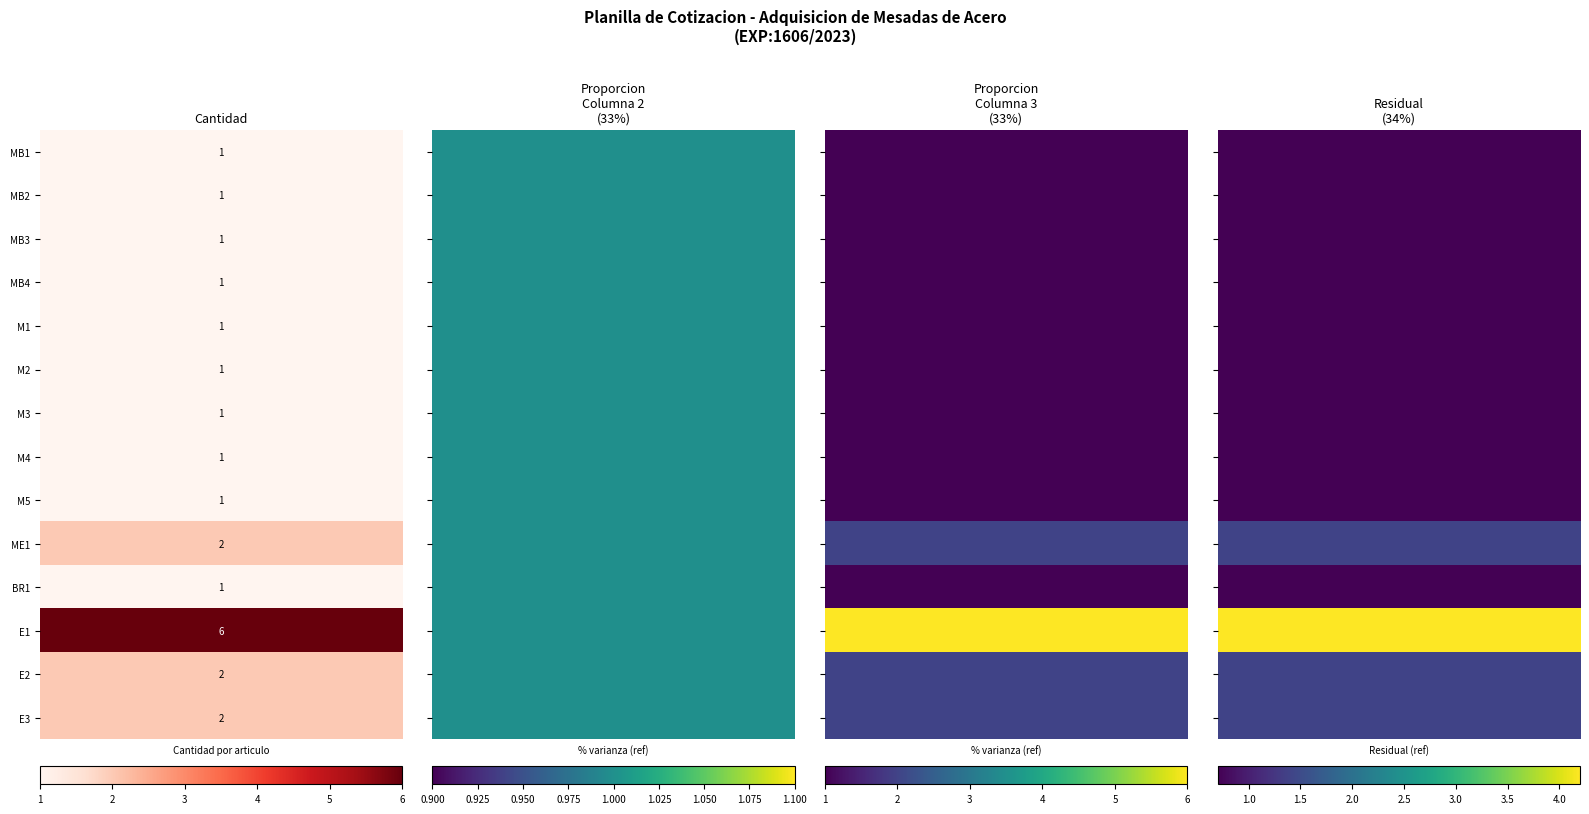

Which series has the largest total across all categories?

E1